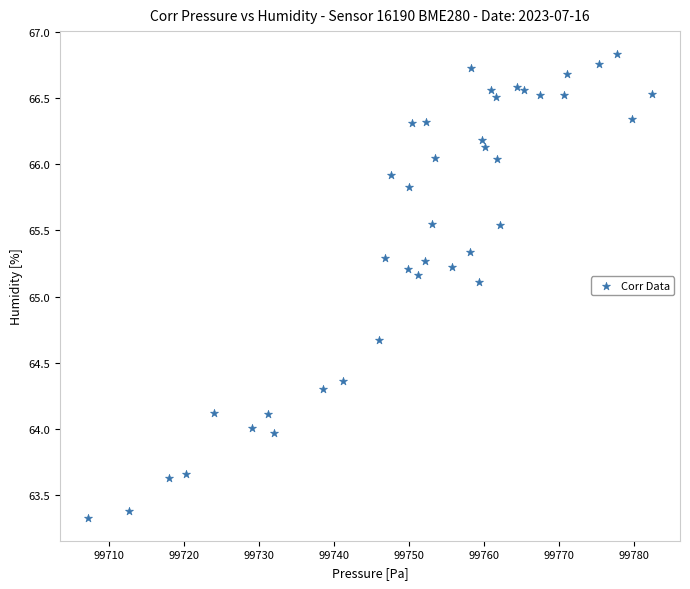

What Y value in the scatter plot is closest to 65?

65.1